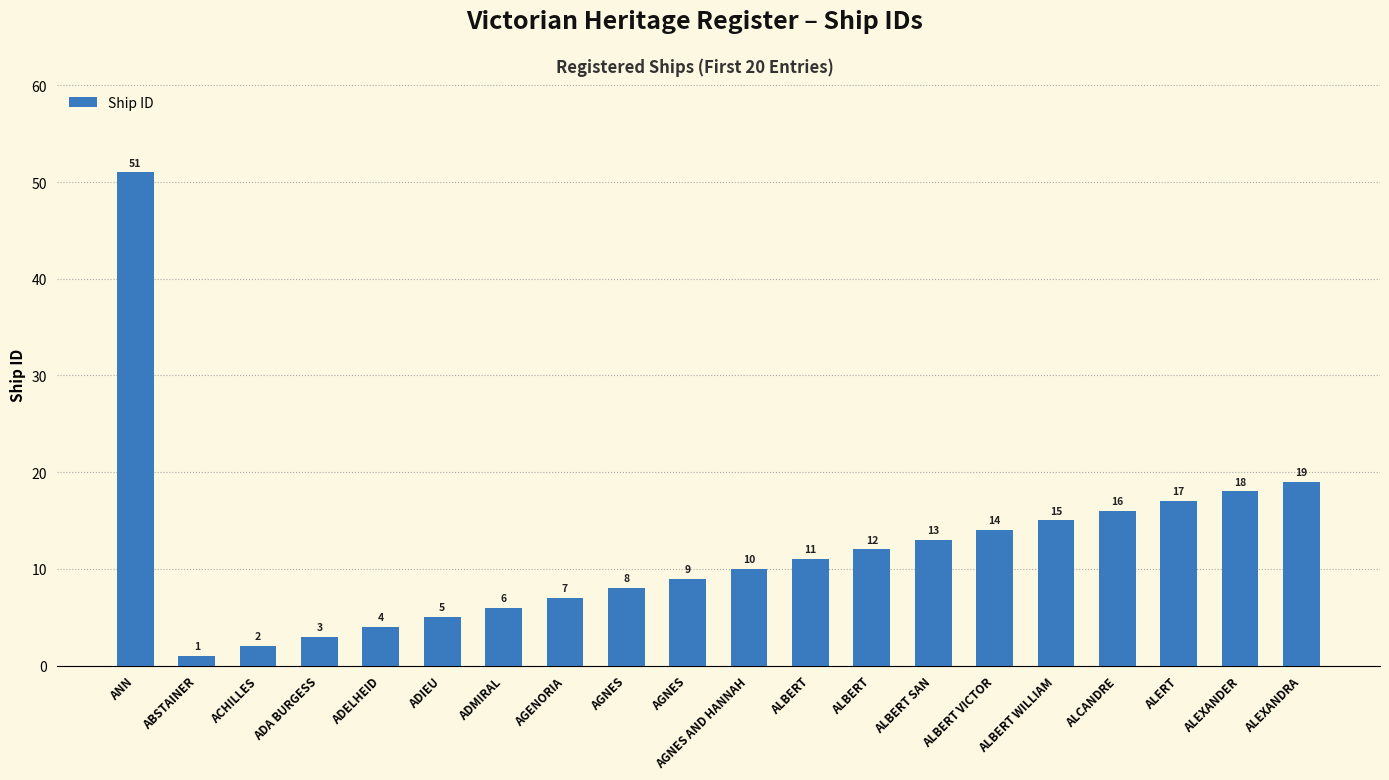

Does the chart contain any negative values?

No